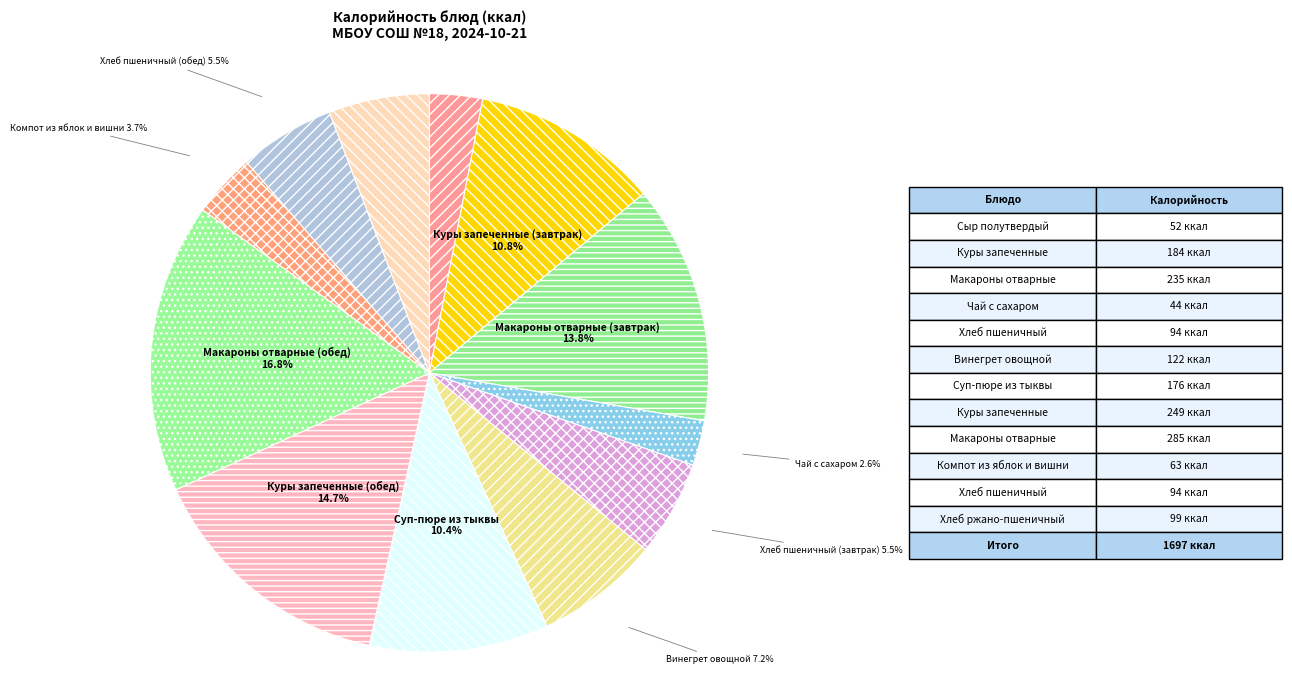

How many slices are in this pie chart?

12